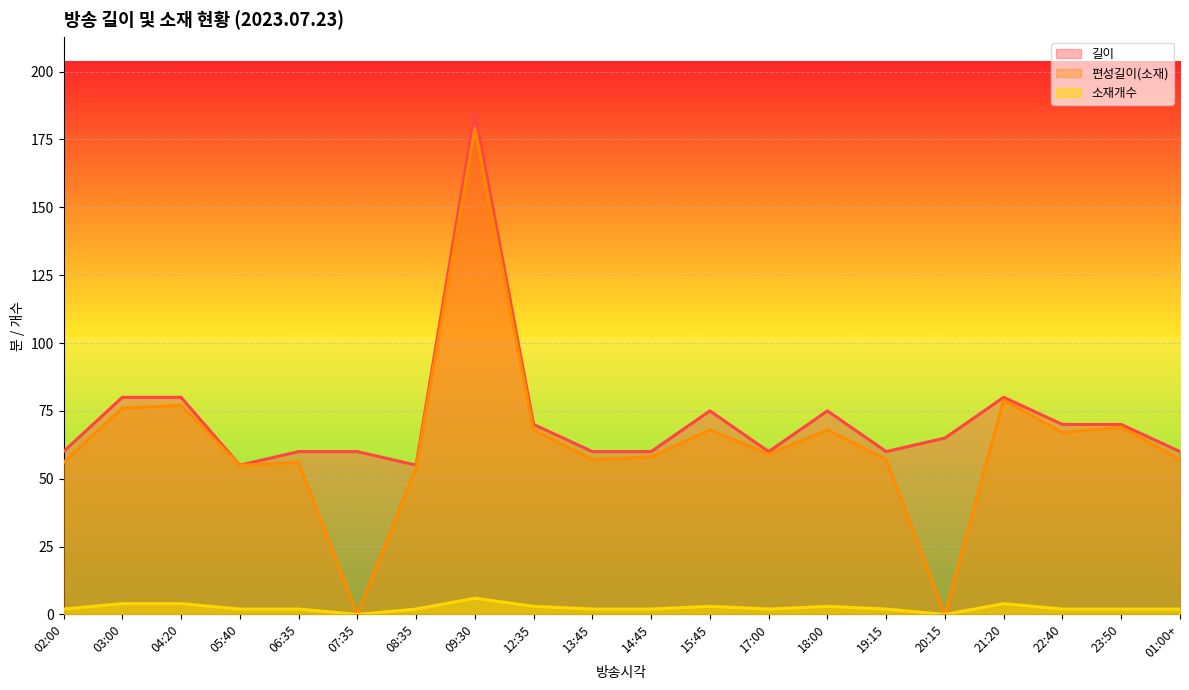

At which category is the sum across all series the highest?

09:30